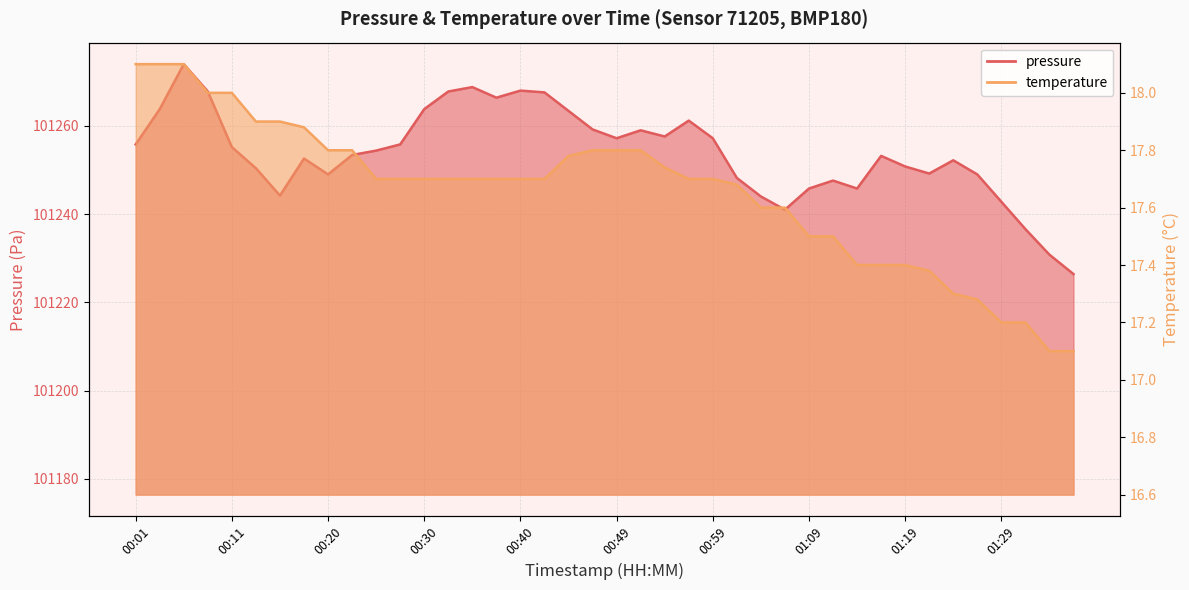

Is it true that pressure_line equals 160437.5 at 00:49?

False